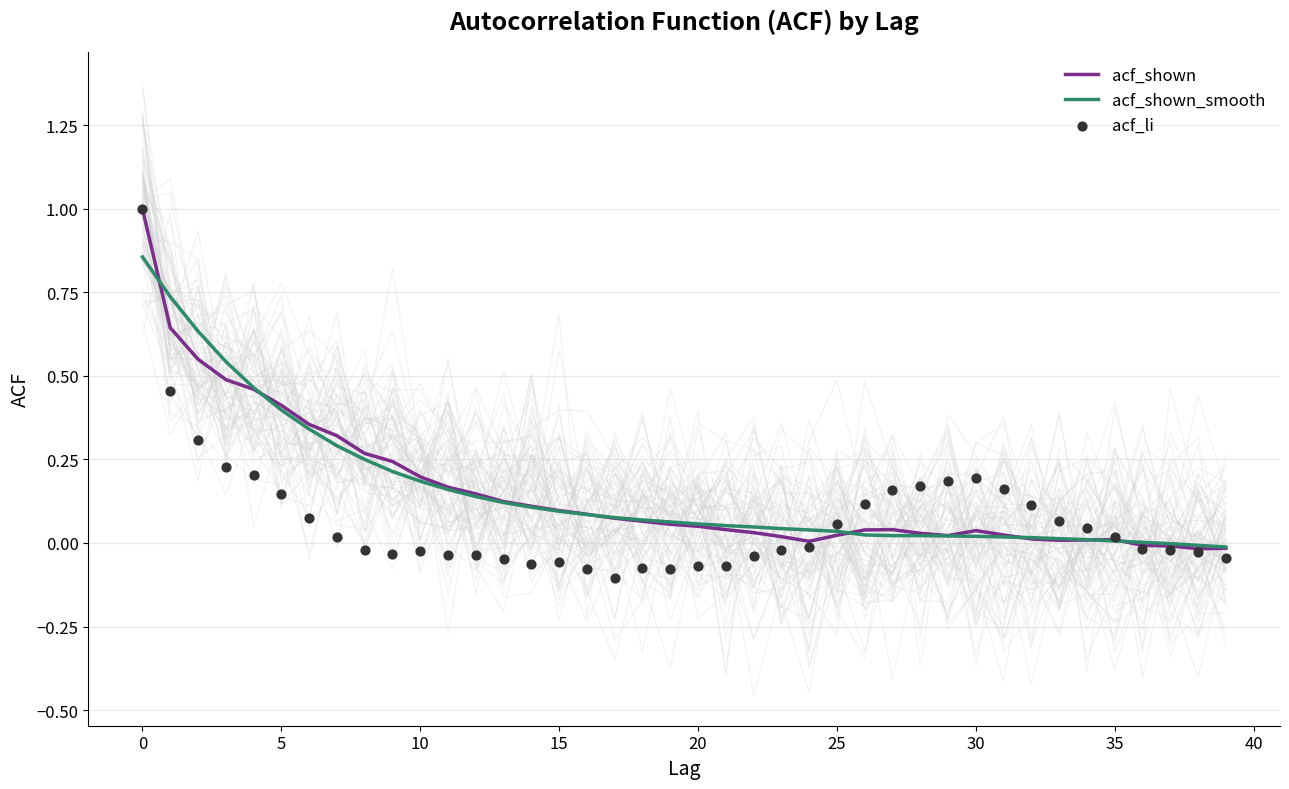

Which series reaches the minimum Y coordinate?

acf_li